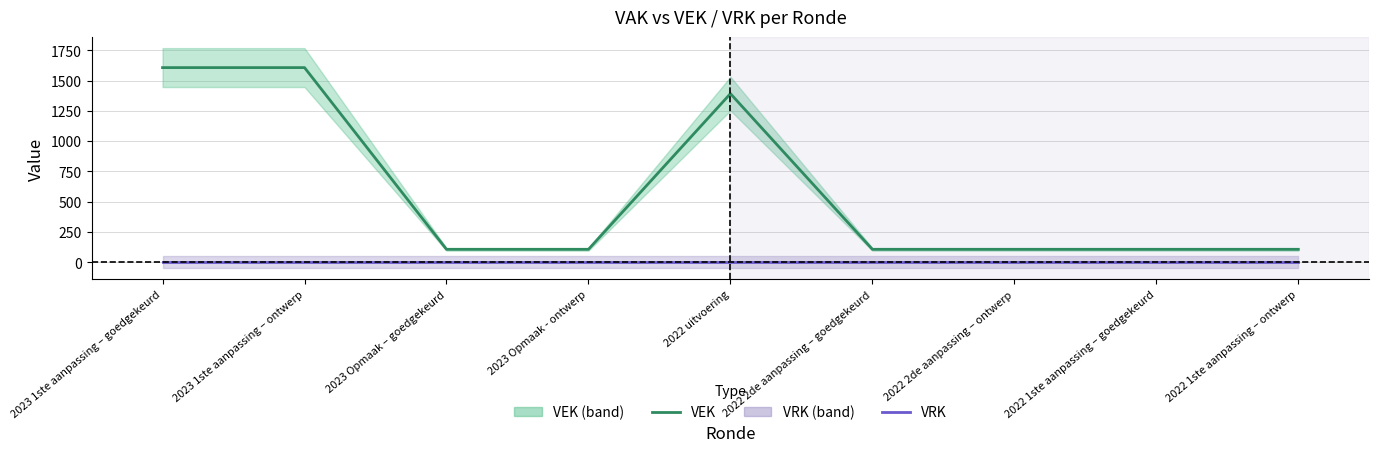

The VEK series shows 69 at 2022 1ste aanpassing – ontwerp. True or false?

False